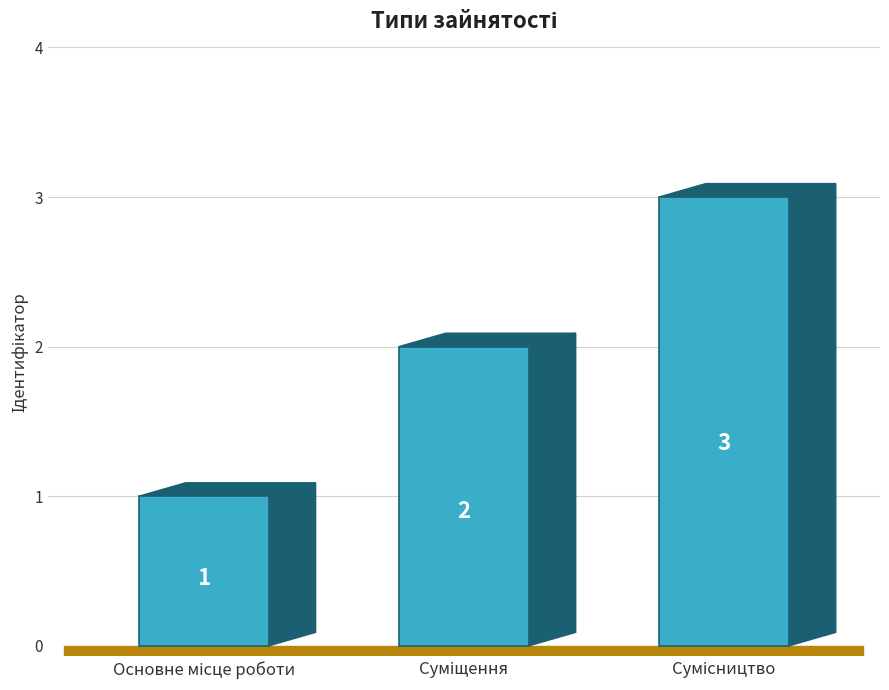

How many bars are there in total?

3